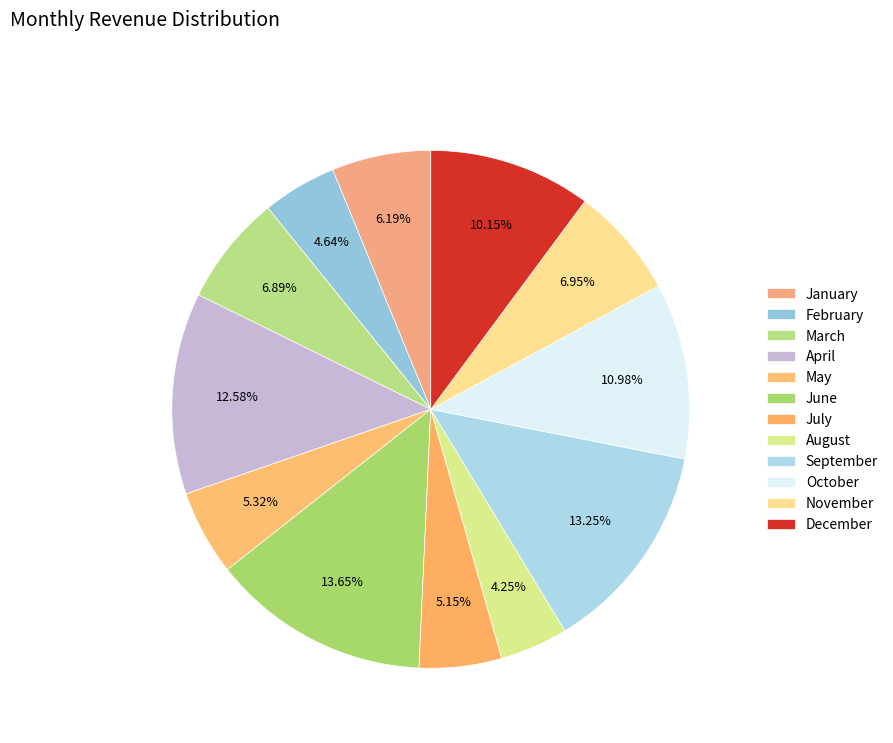

To the nearest percent, what is the difference between the largest and smallest slice percentages?

9%